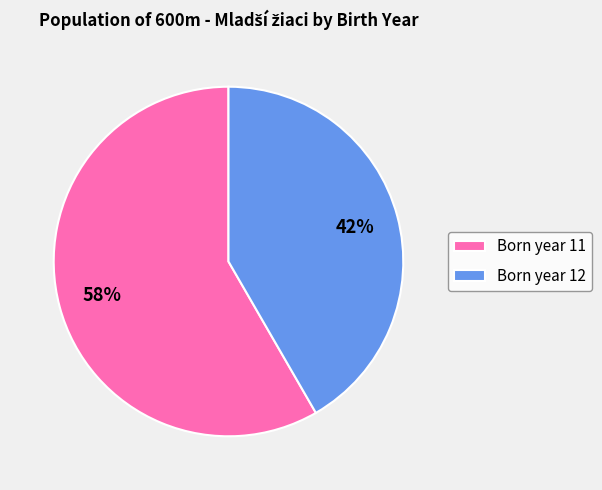

The Born year 11 slice represents 49% of the pie. True or false?

False